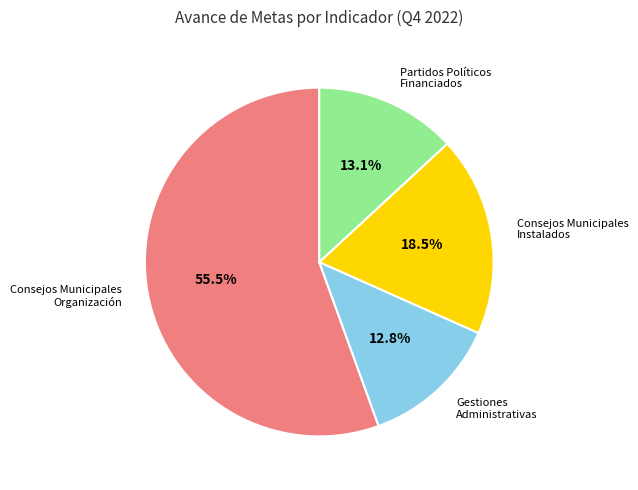

Does any single category account for the majority?

Yes